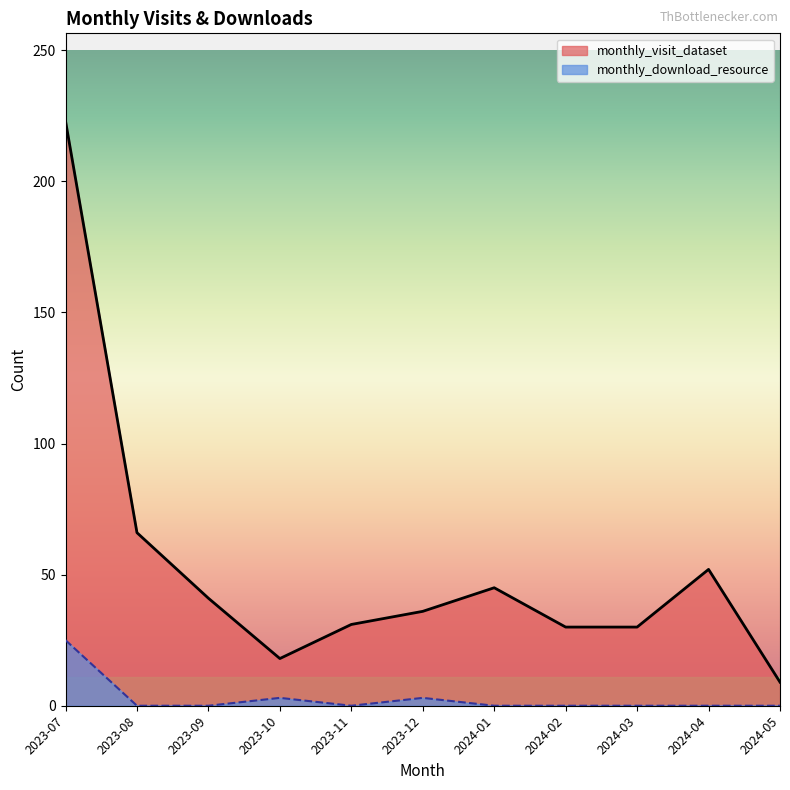

Where is the first local maximum for monthly_download_resource?

2023-10